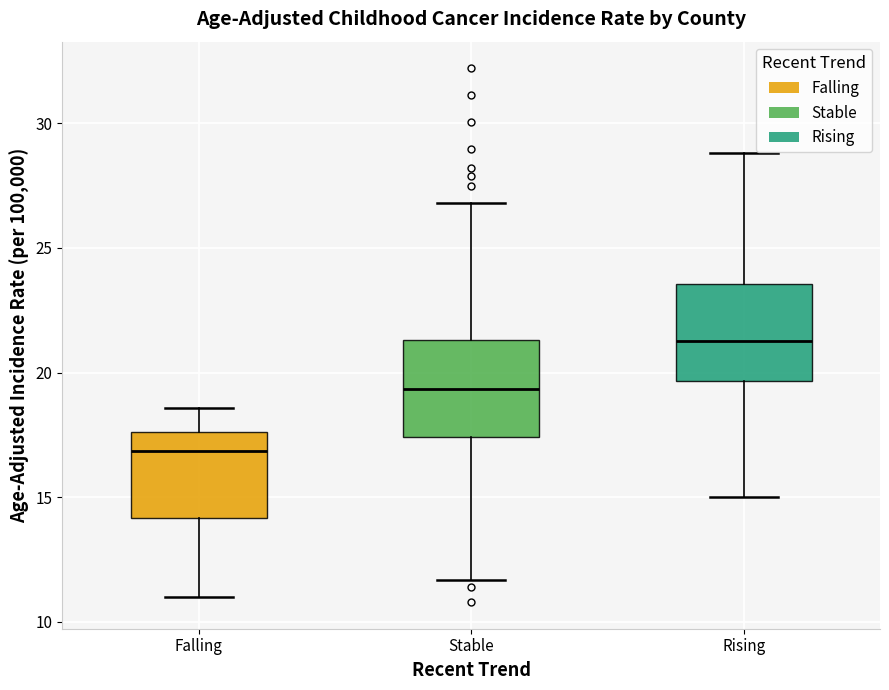

Reading left to right, read every box against the y-axis: the position of its median line, the range the box covers, and the ends of its whiskers. The values are not printed on the chart, so give them approximately, as read against the axis.

Falling: median 17.0, box 14.0 to 17.5, whiskers 11.0 to 18.5
Stable: median 19.5, box 17.5 to 21.5, whiskers 11.5 to 27.0
Rising: median 21.5, box 19.5 to 23.5, whiskers 15.0 to 29.0